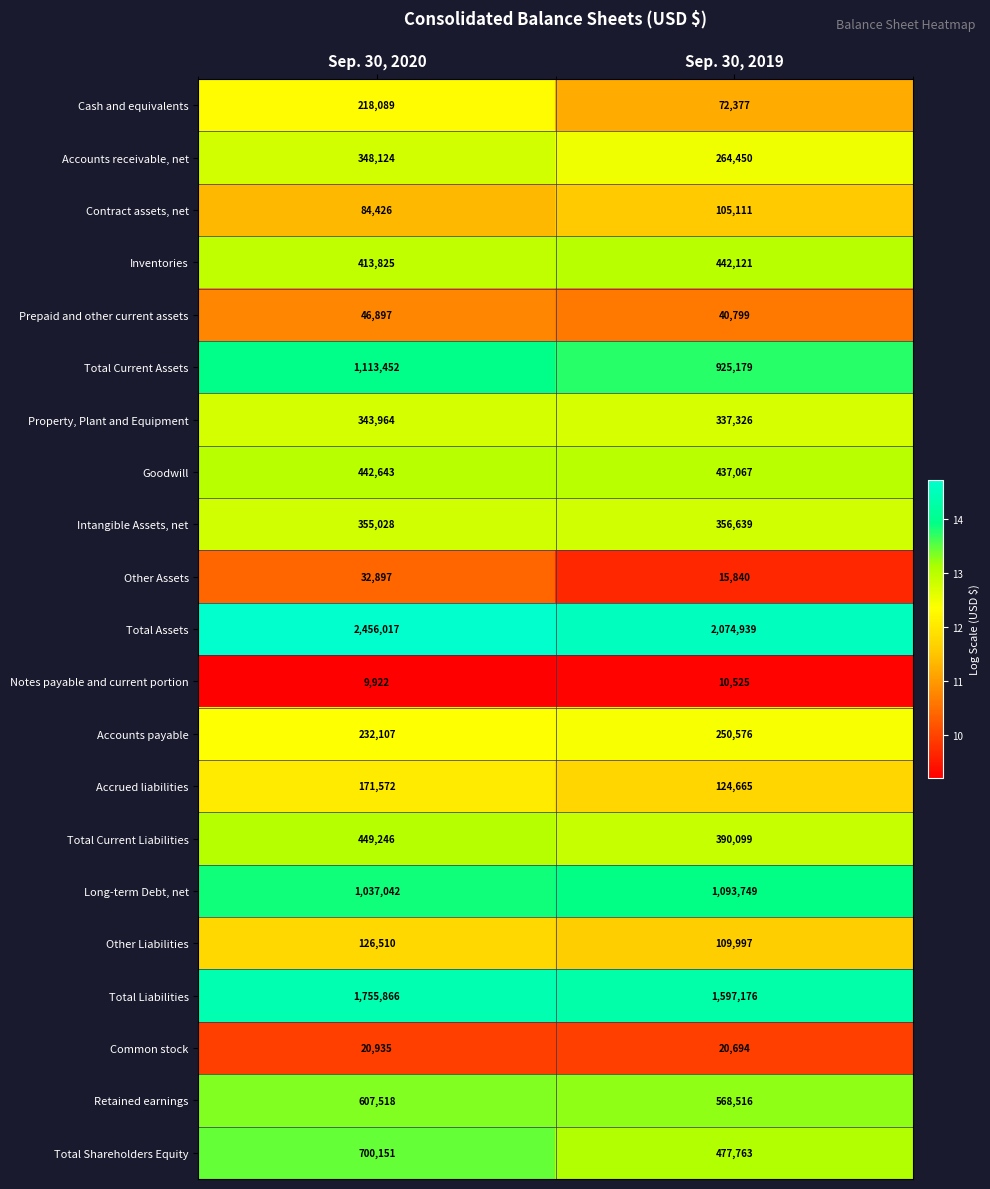

At which category is the sum across all series the highest?

Sep. 30, 2020